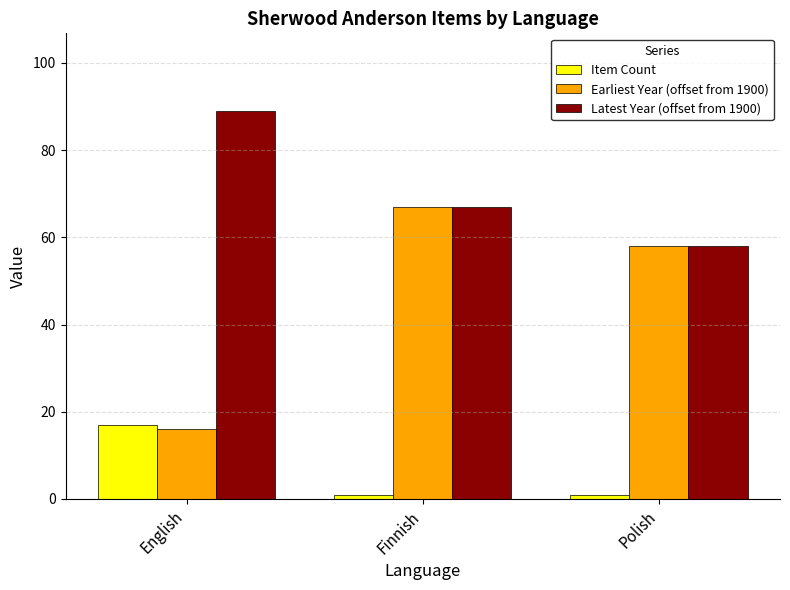

What is the difference between the Latest Year (offset from 1900) values at Finnish and English?

22